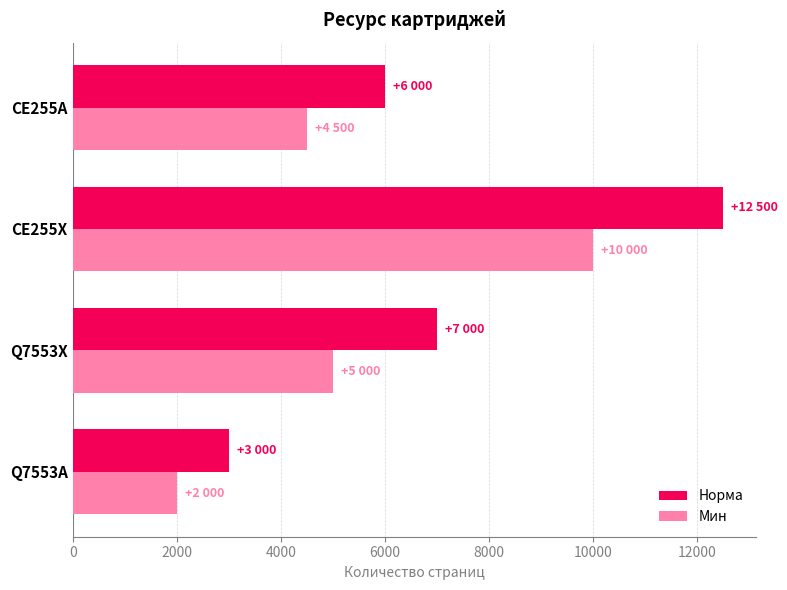

Which series has the largest range (max minus min)?

Норма